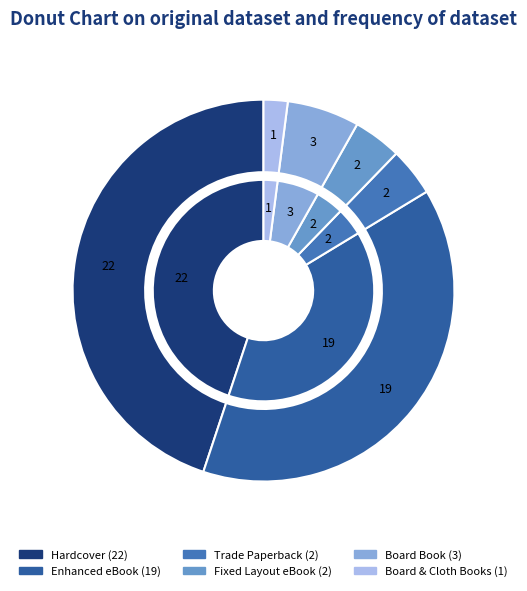

Is there a majority slice in this chart?

No